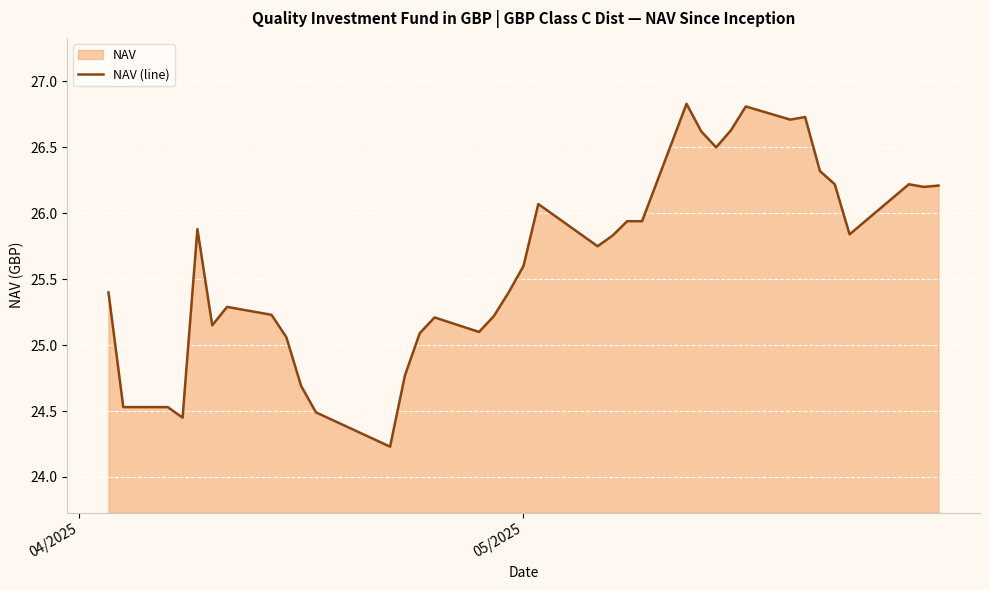

What is the maximum value shown in the chart?

26.8